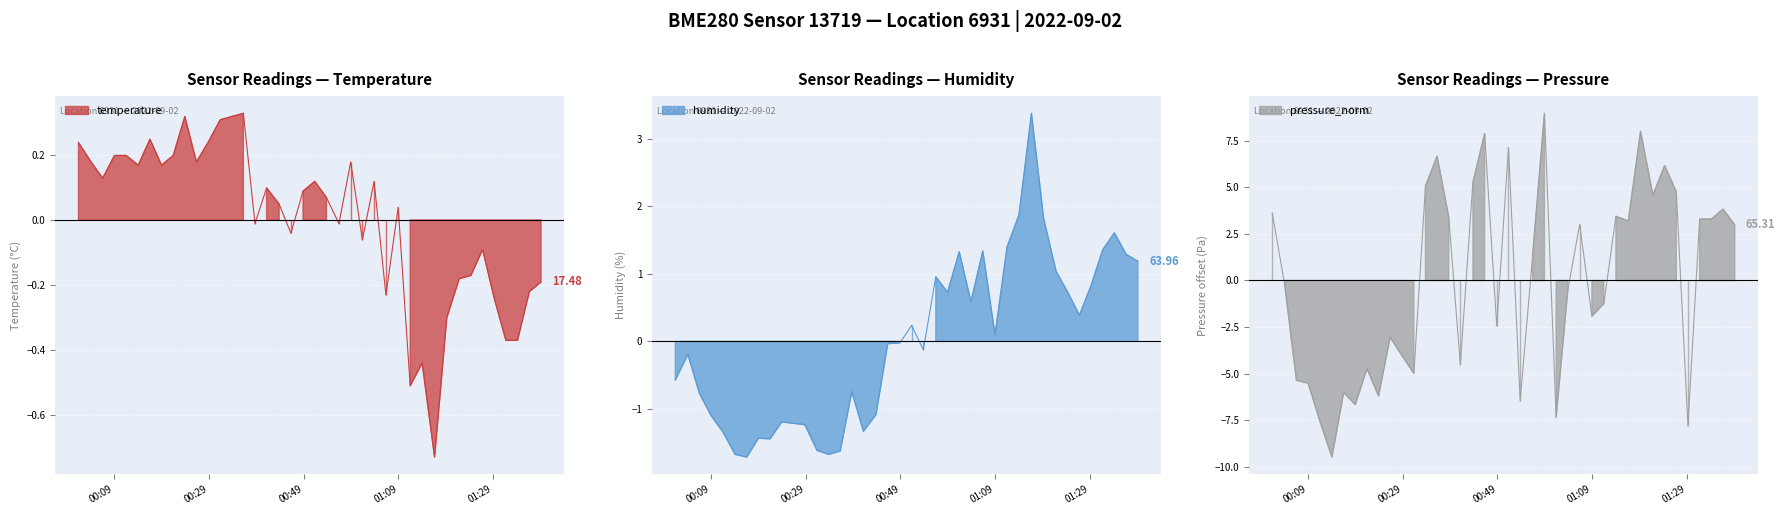

What are all the series names shown in the legend?

temperature, humidity, pressure_norm